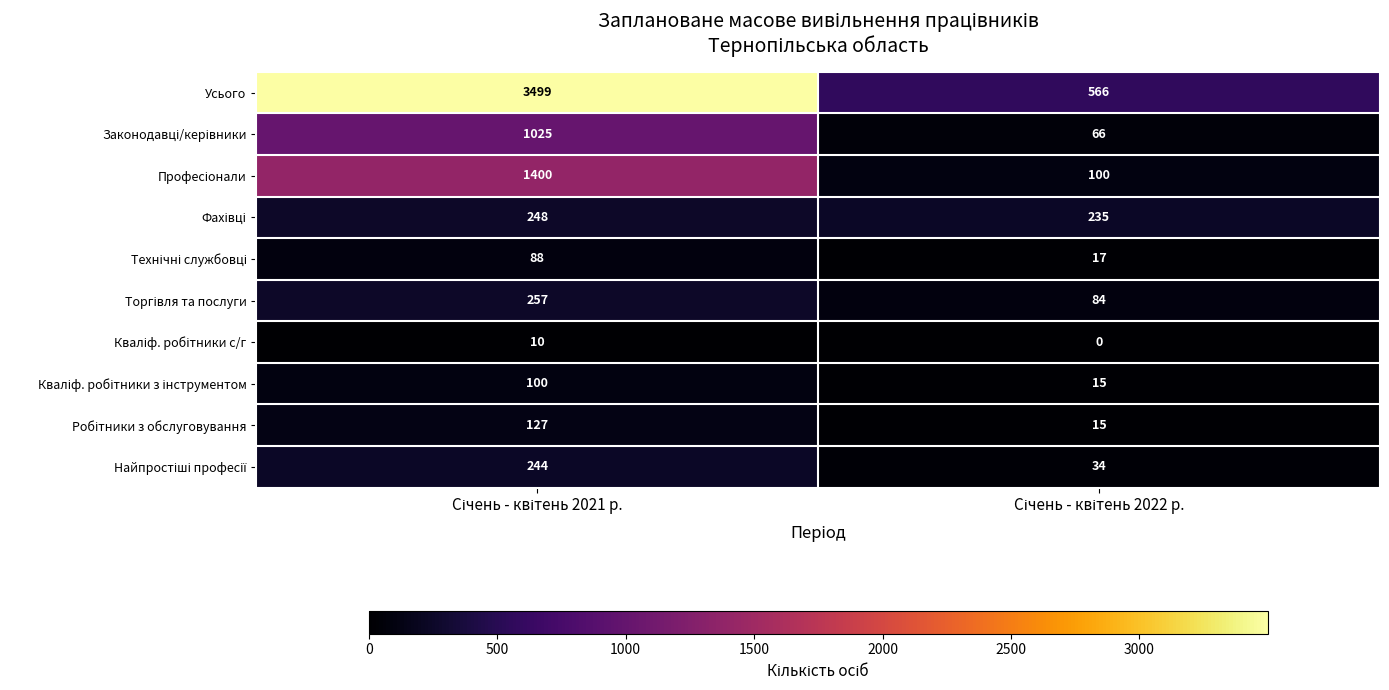

Which series has the largest total across all categories?

Усього